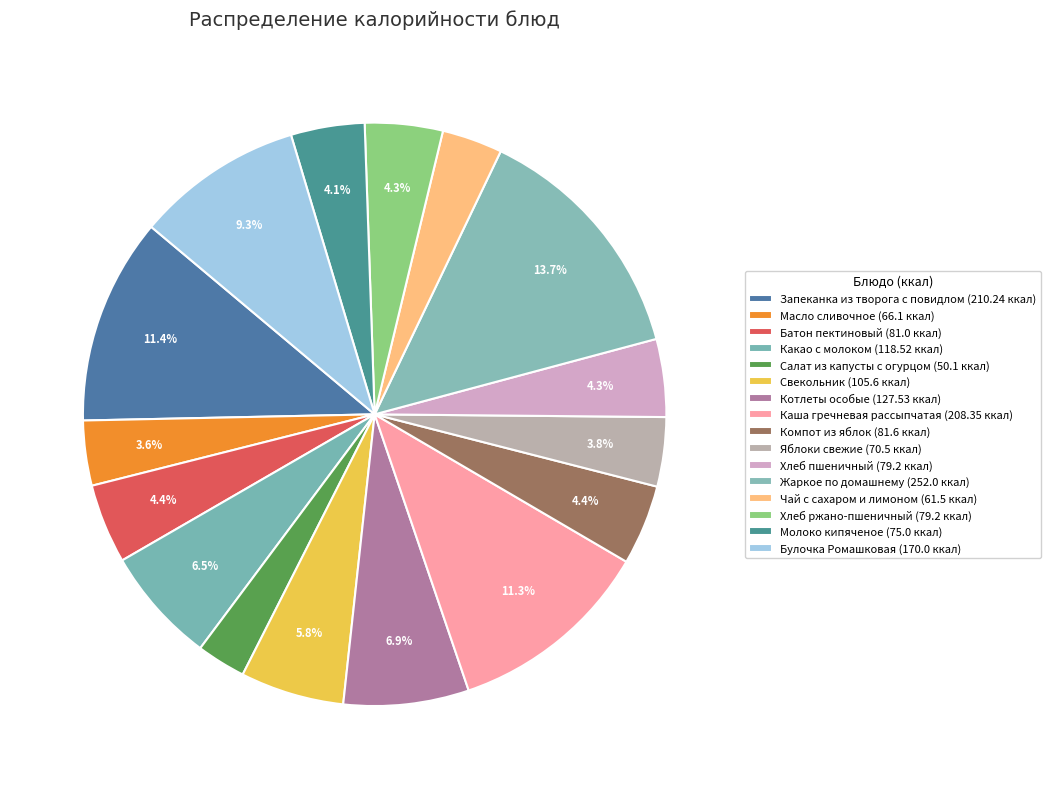

Does any single category account for the majority?

No